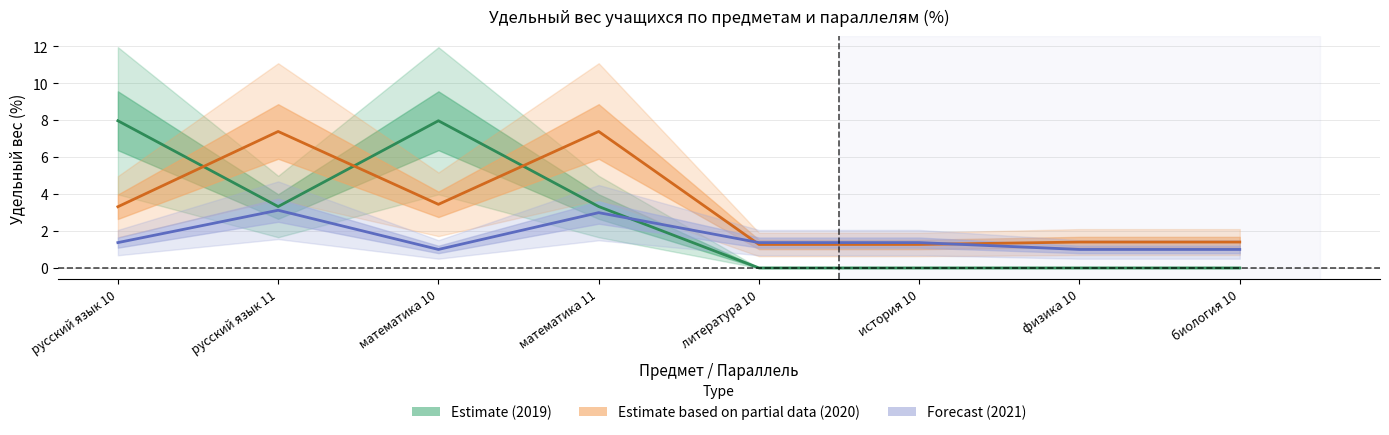

Rank the series by their maximum value, from highest to lowest.

Estimate (2019), Estimate based on partial data (2020), Forecast (2021)